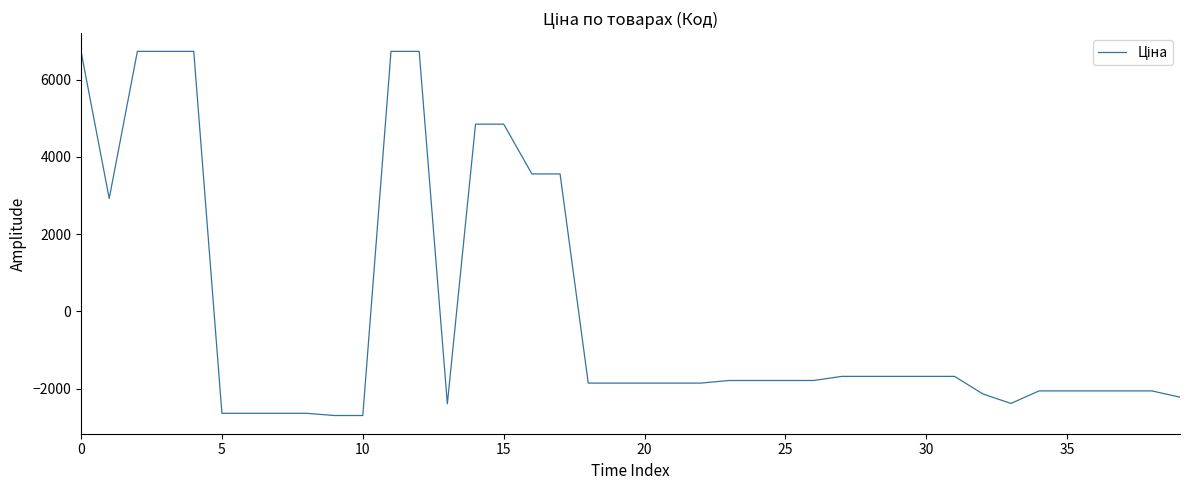

What is the difference between the second highest and second lowest values?

9423.0